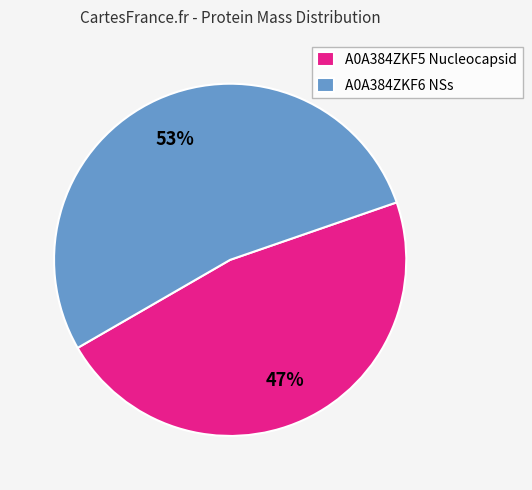

The A0A384ZKF5 Nucleocapsid slice represents 47% of the pie. True or false?

True